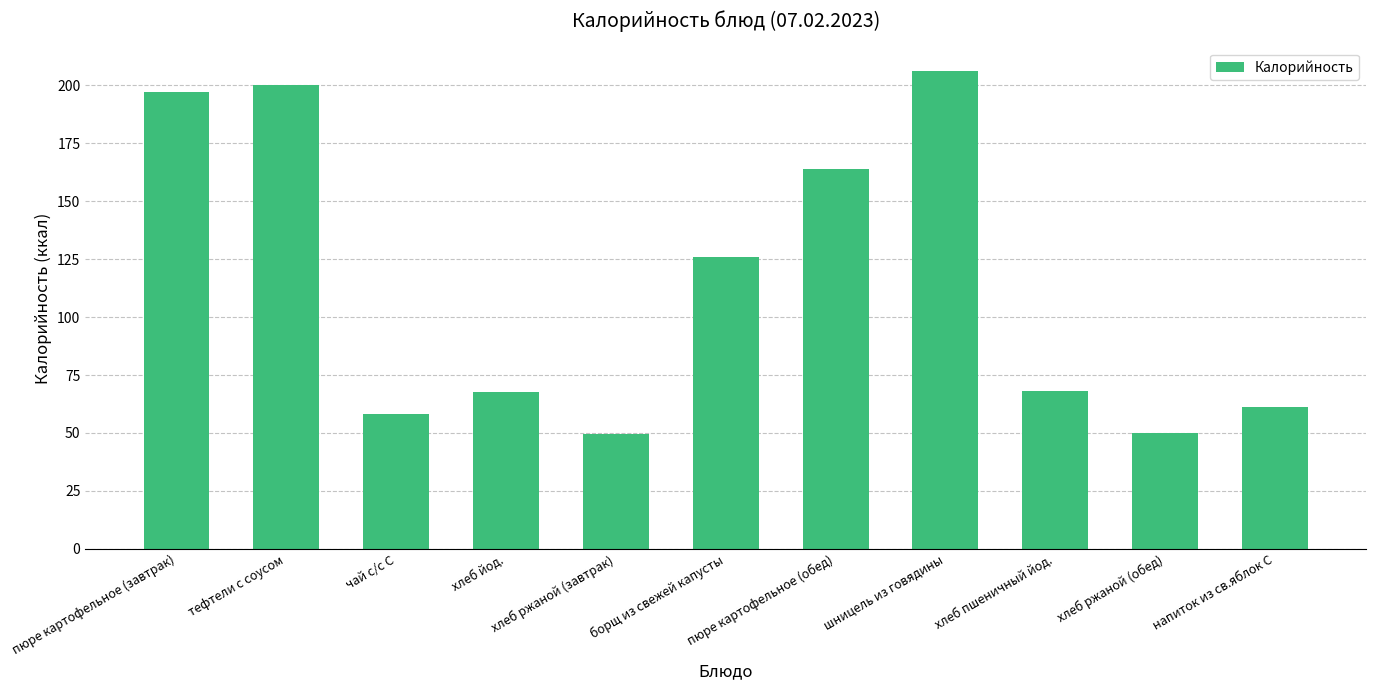

What is the ratio of the value at хлеб йод. to the value at напиток из св.яблок С?

1.1